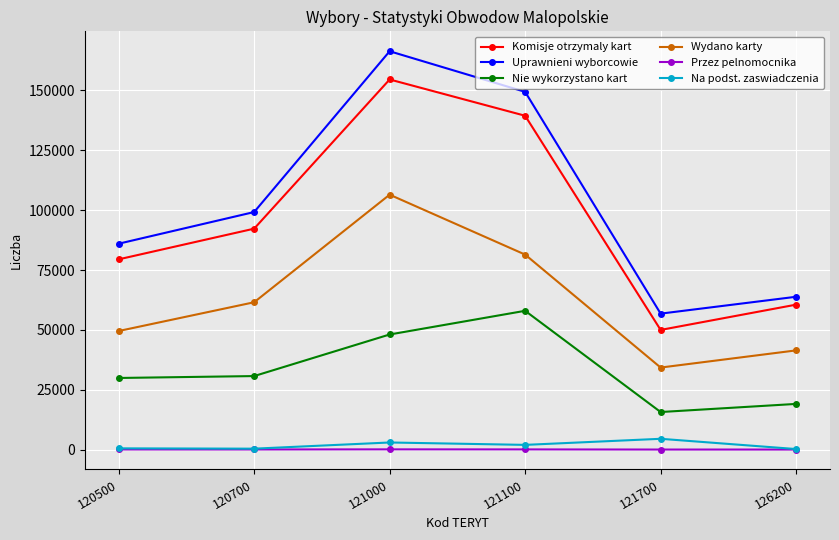

True or false: Na podst. zaswiadczenia has a value of 4533 at 121700.

True